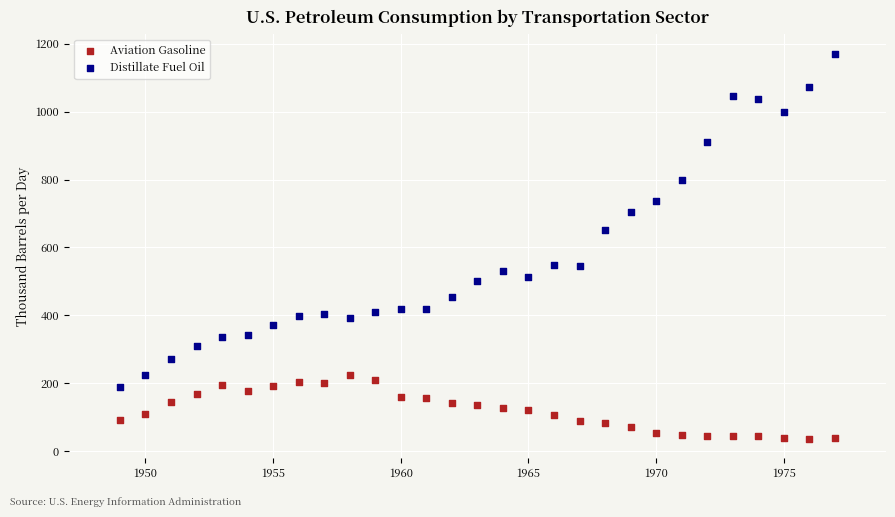

Which series contains the lowest Y value?

Aviation Gasoline